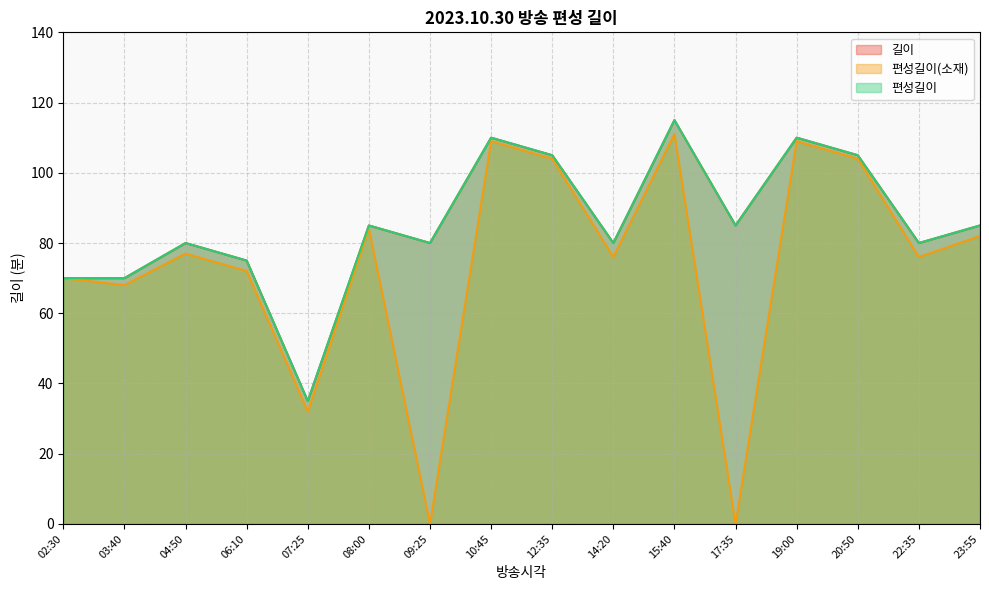

Reading right to left, what are all the values shown in this chart?

길이: 23:55=85	22:35=80	20:50=105	19:00=110	17:35=85	15:40=115	14:20=80	12:35=105	10:45=110	09:25=80	08:00=85	07:25=35	06:10=75	04:50=80	03:40=70	02:30=70
편성길이(소재): 23:55=82	22:35=76	20:50=104	19:00=109	17:35=0	15:40=111	14:20=76	12:35=104	10:45=109	09:25=0	08:00=84	07:25=32	06:10=72	04:50=77	03:40=68	02:30=70
편성길이: 23:55=85	22:35=80	20:50=105	19:00=110	17:35=85	15:40=115	14:20=80	12:35=105	10:45=110	09:25=80	08:00=85	07:25=35	06:10=75	04:50=80	03:40=70	02:30=70